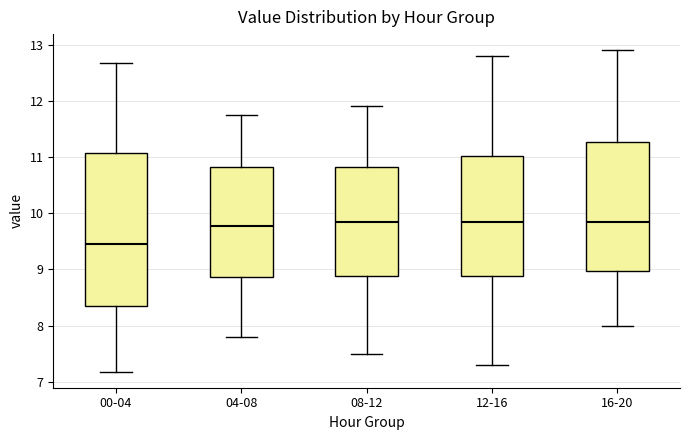

Which box is the tallest, from its lower edge to its upper edge?

00-04